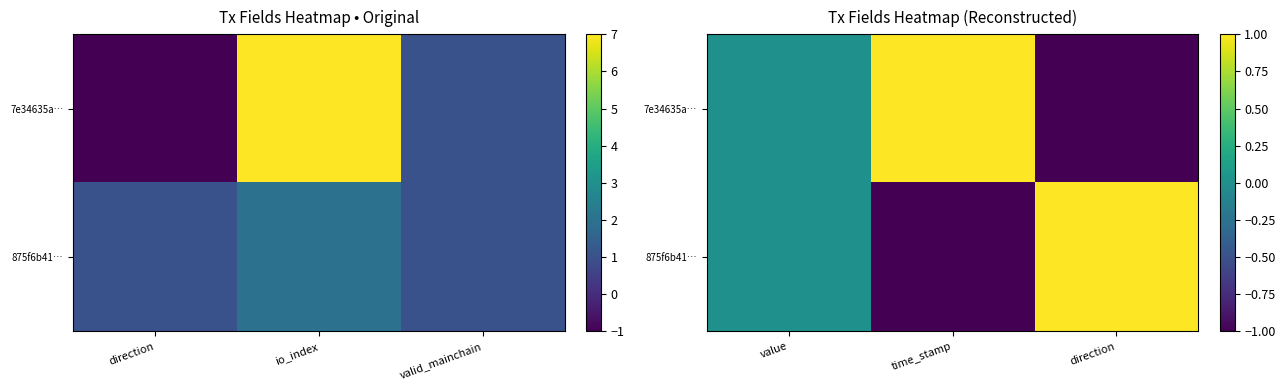

The value of 875f6b41… at direction is 1.0. True or false?

True